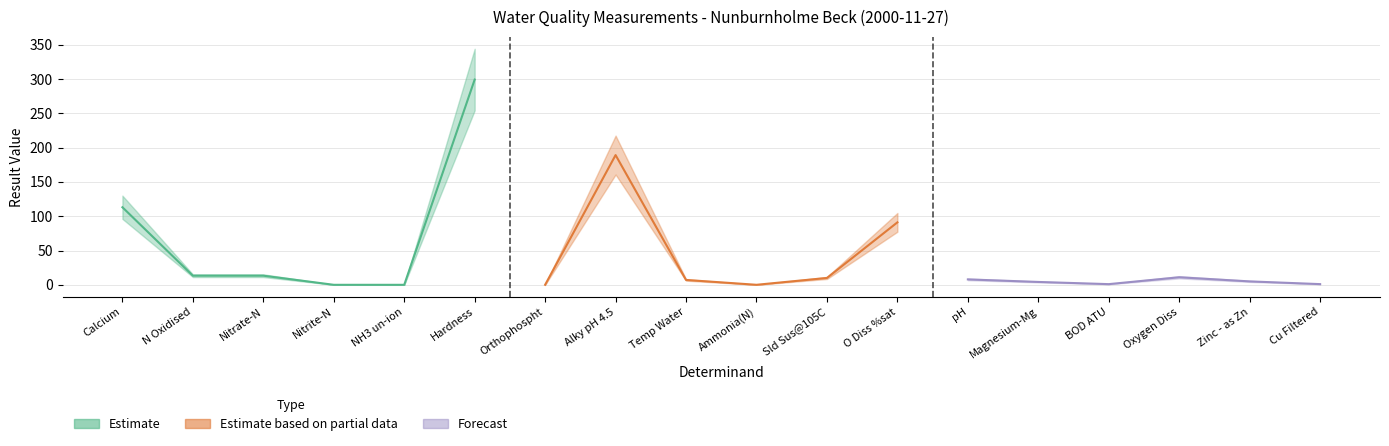

What is the label of the 14th point from the right?

NH3 un-ion